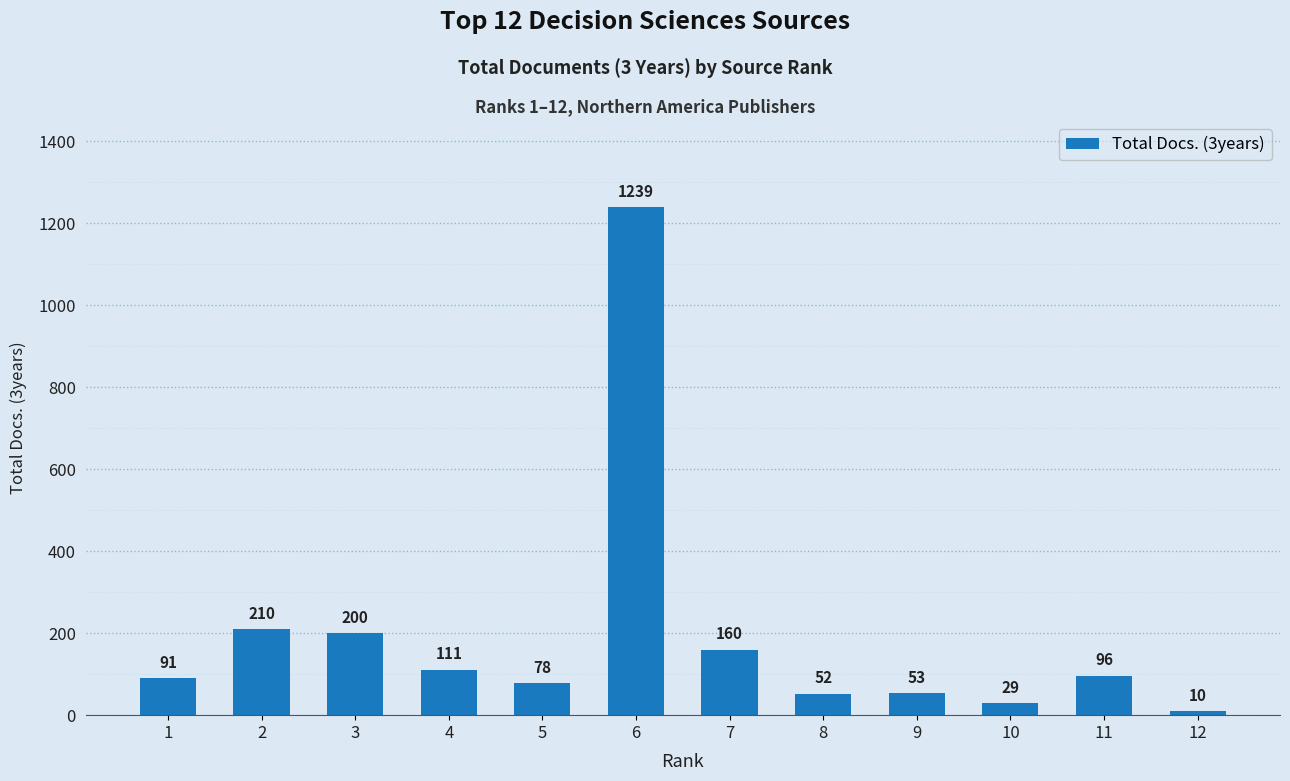

What is the minimum value shown in the chart?

10